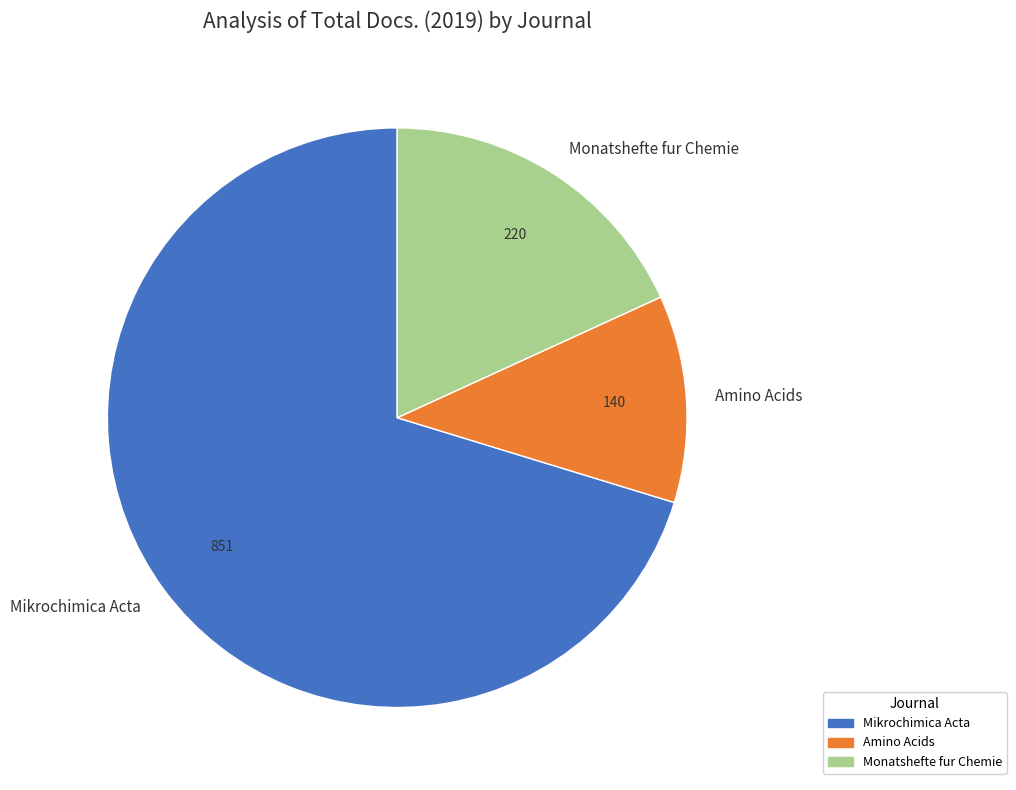

Which has a higher value, Mikrochimica Acta or Monatshefte fur Chemie?

Mikrochimica Acta